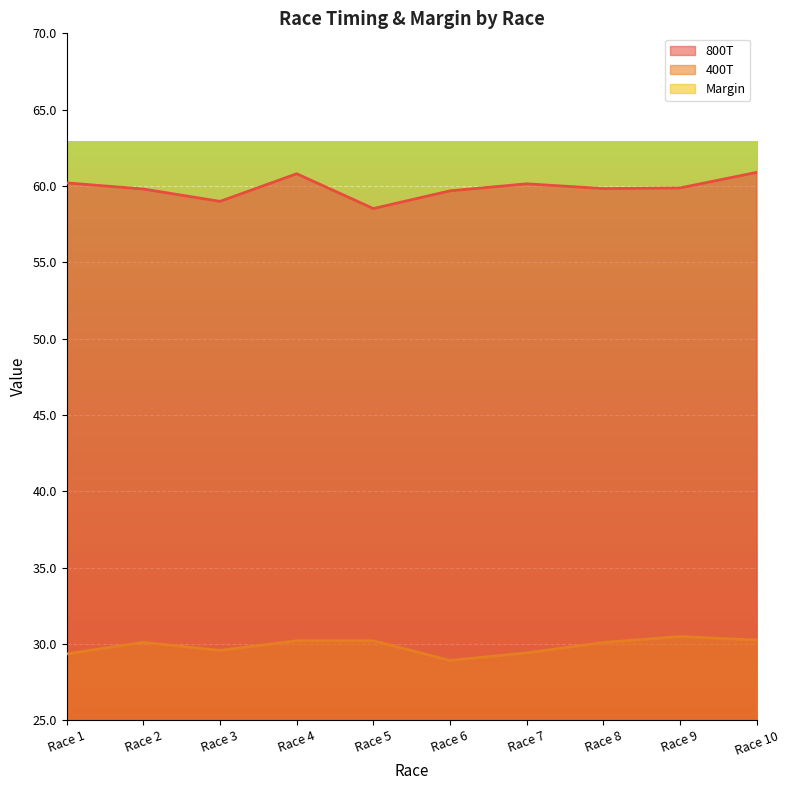

True or false: Margin and 800T cross at least once.

False